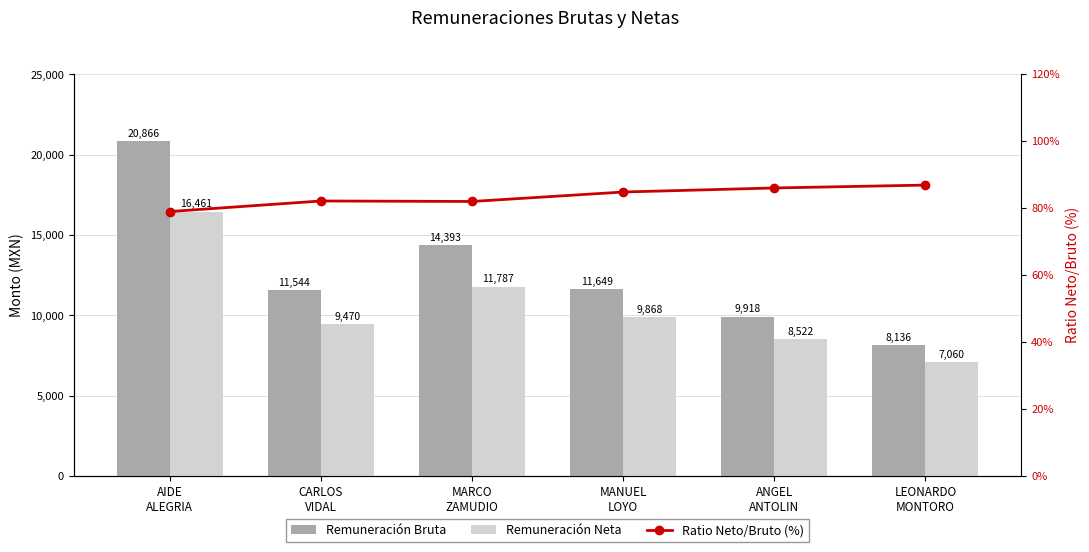

What position from the right is AIDE
ALEGRIA?

6